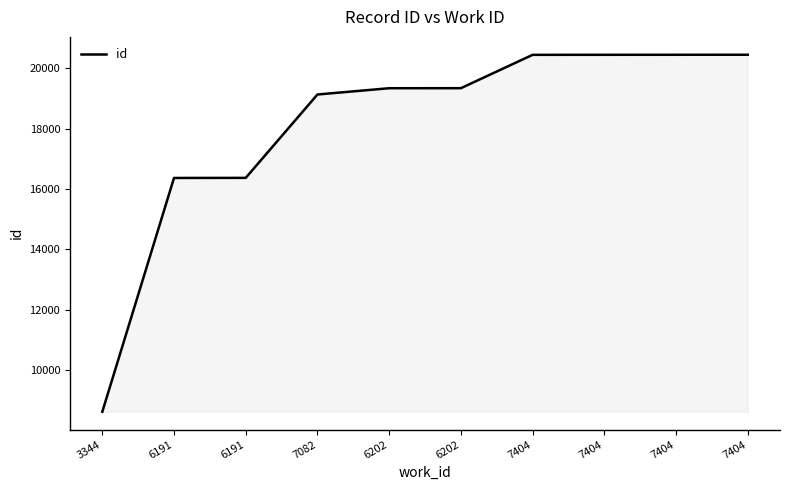

List the labels in order of value, smallest first.

3344, 6191, 6191, 7082, 6202, 6202, 7404, 7404, 7404, 7404